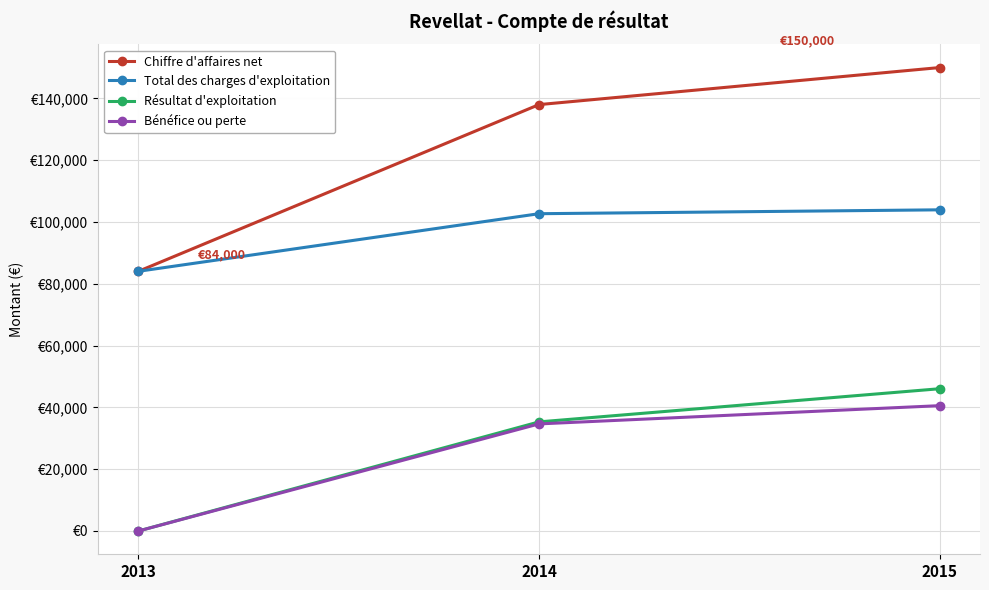

The value of Résultat d'exploitation at 2013 is -34.0. True or false?

True